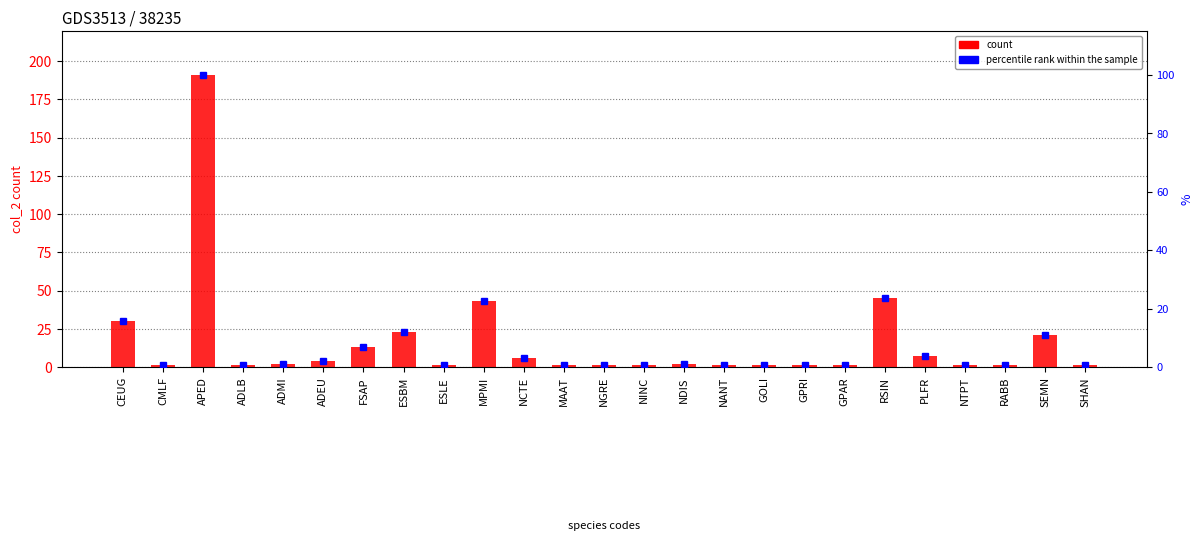

Is the value of count at NINC greater than the value of percentile rank within the sample at NANT?

Yes